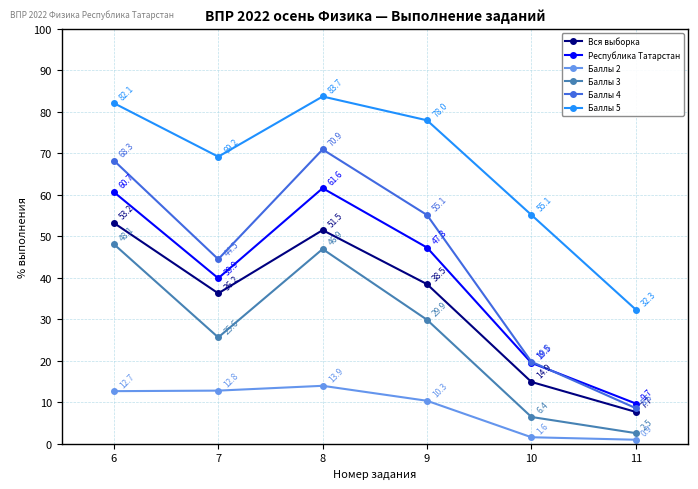

What is the difference between the highest and lowest values at 11?

31.4